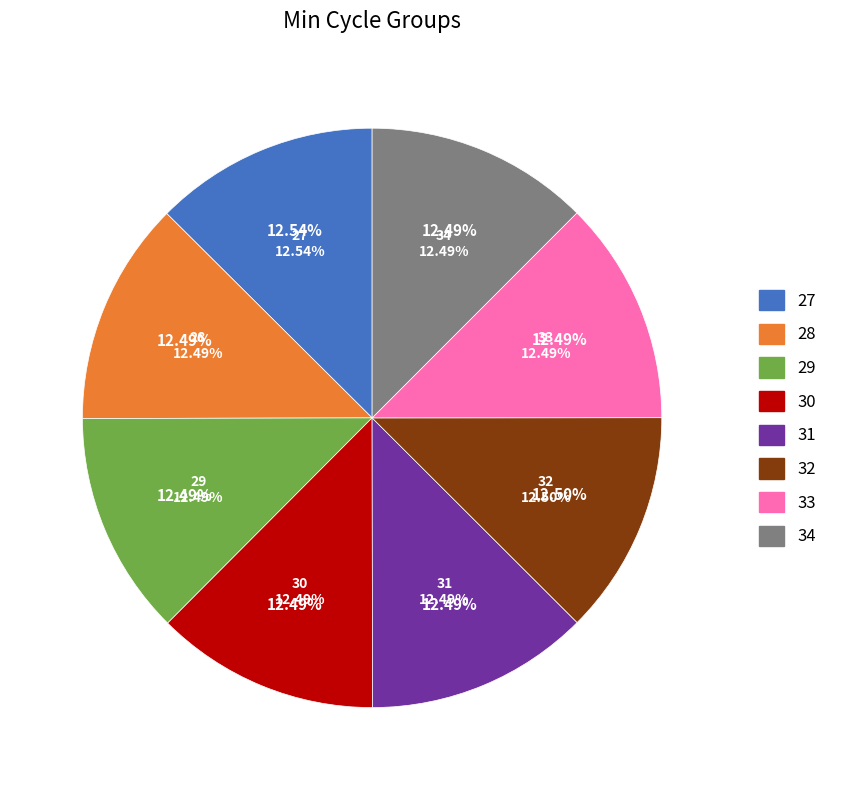

How many slices are in this pie chart?

8